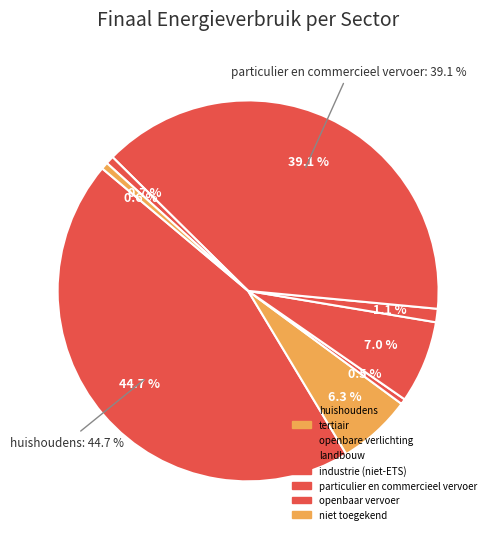

To the nearest percent, what portion does huishoudens represent?

45%